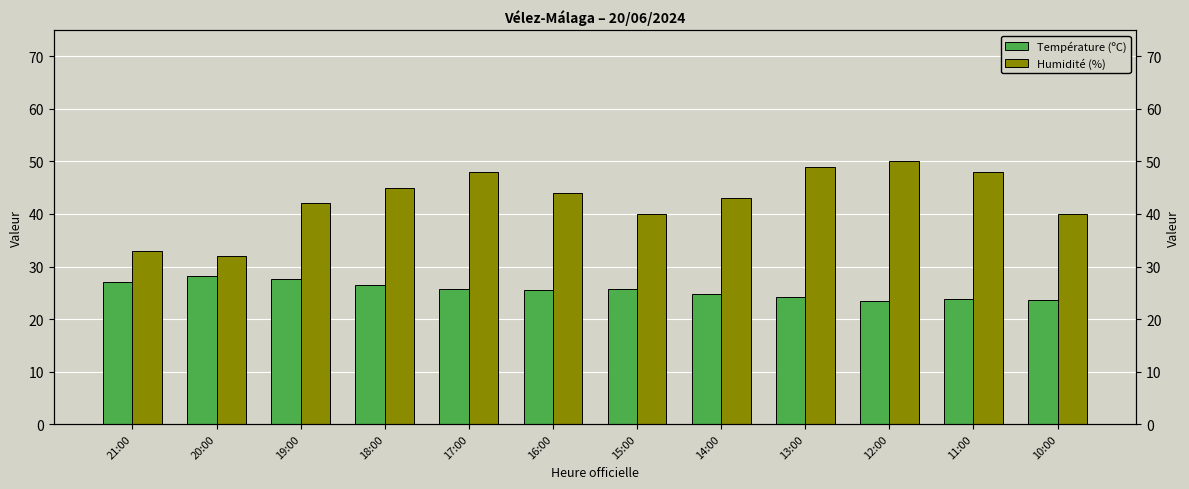

What is the greatest value displayed?

50.0